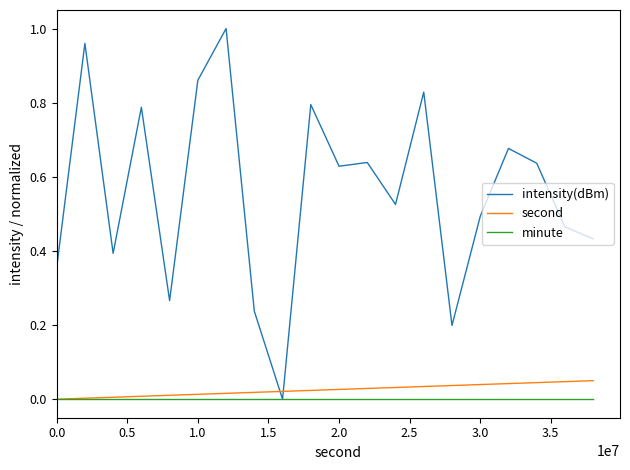

List the series in order of their peak value, lowest first.

minute, second, intensity(dBm)